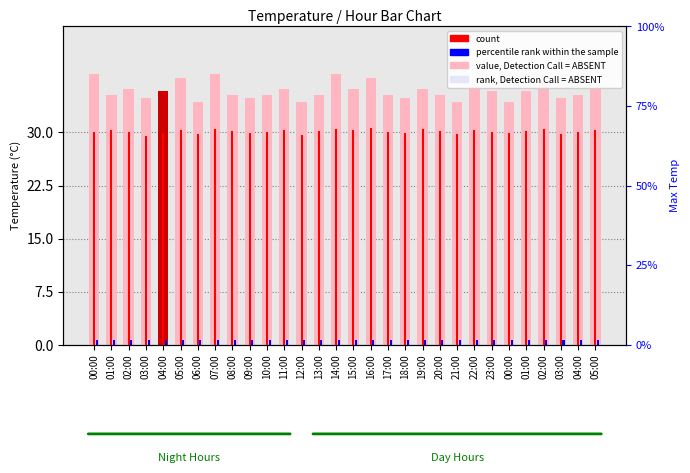

Reading right to left, list all the values displayed in this chart.

value, Detection Call = ABSENT: 36.2	35.3	34.8	37.2	35.8	34.3	35.8	36.8	34.3	35.3	36.2	34.8	35.3	37.7	36.2	38.2	35.3	34.3	36.2	35.3	34.8	35.3	38.2	34.3	37.7	35.8	34.8	36.2	35.3	38.2
count: 30.4	30.1	29.8	30.5	30.2	29.9	30.1	30.3	29.8	30.2	30.4	29.9	30.0	30.6	30.3	30.5	30.2	29.6	30.4	30.1	30.0	30.2	30.5	29.7	30.3	29.9	29.5	30.1	30.4	30.0
rank, Detection Call = ABSENT: 1.5	1.5	1.5	1.5	1.5	1.5	1.5	1.5	1.5	1.5	1.5	1.5	1.5	1.5	1.5	1.5	1.5	1.5	1.5	1.5	1.5	1.5	1.5	1.5	1.5	1.5	1.5	1.5	1.5	1.5